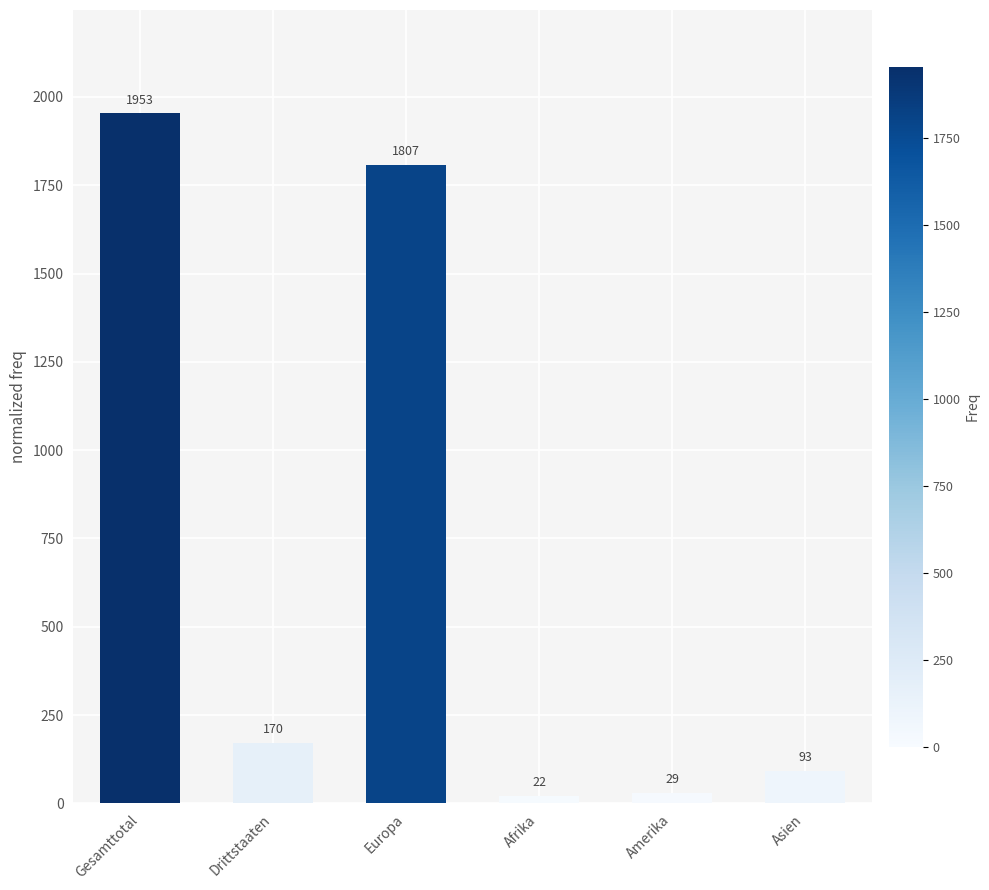

Does the chart contain any negative values?

No